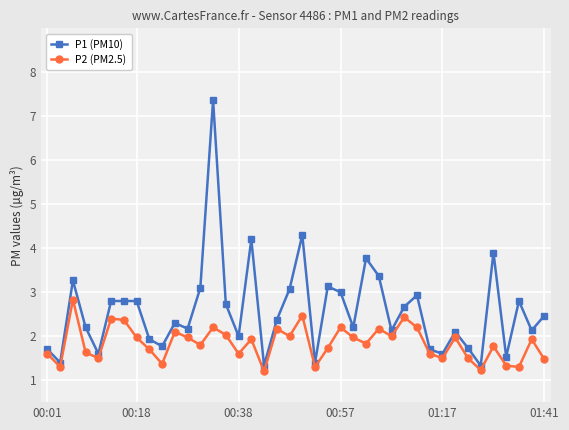

What is the sum of all P1 (PM10) values?

103.1